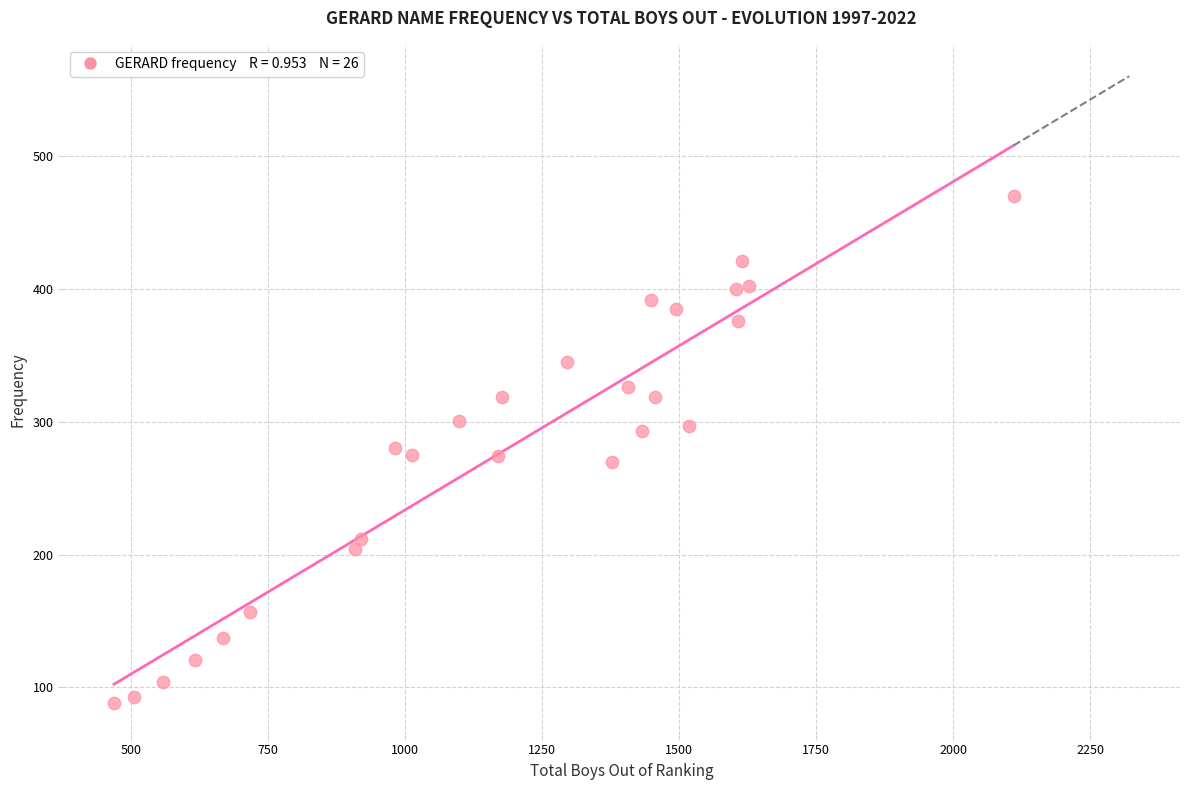

What is the range of Y values (max minus min)?

382